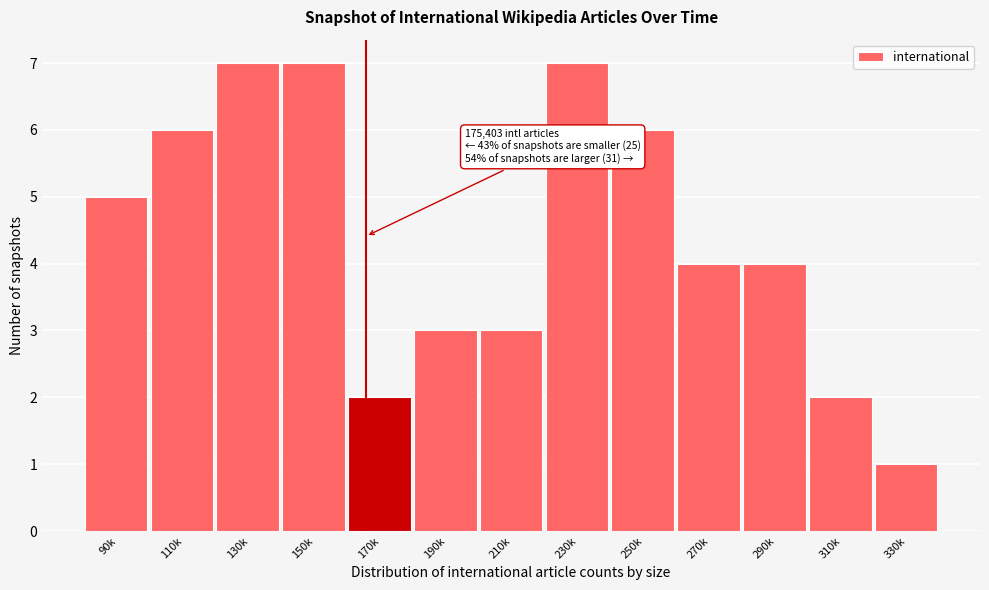

Reading right to left, transcribe all the data shown in this chart.

330k=1	310k=2	290k=4	270k=4	250k=6	230k=7	210k=3	190k=3	170k=2	150k=7	130k=7	110k=6	90k=5